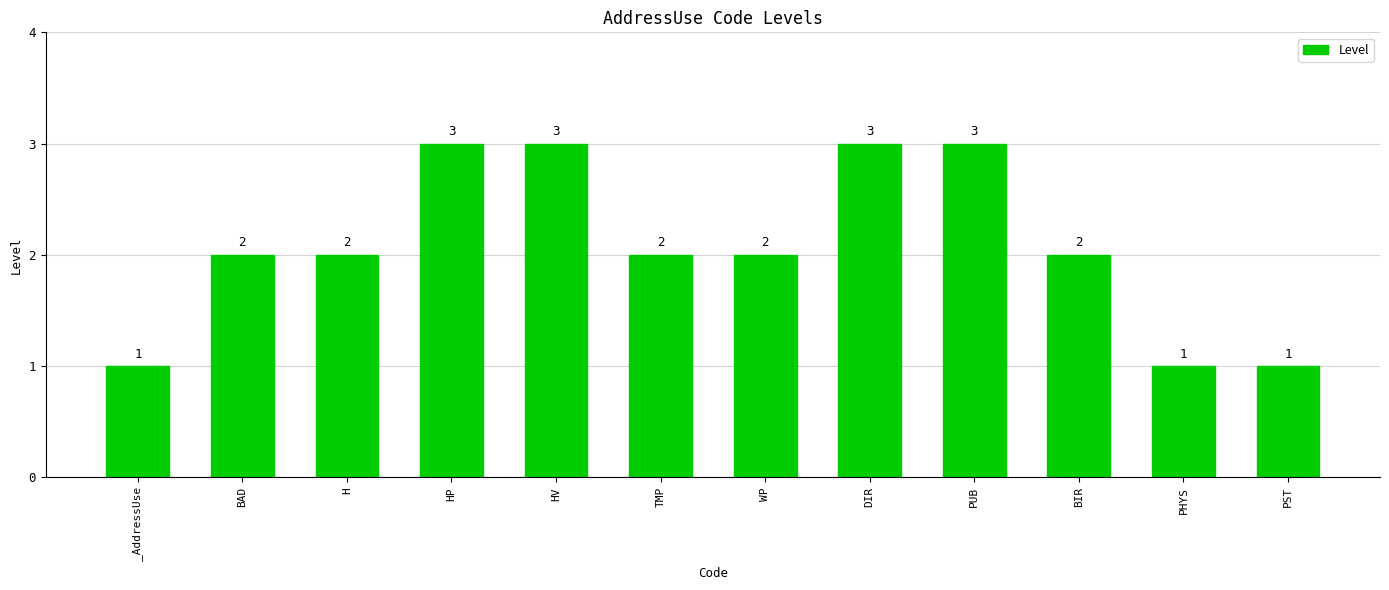

Is it true that the value at HV is 1?

False